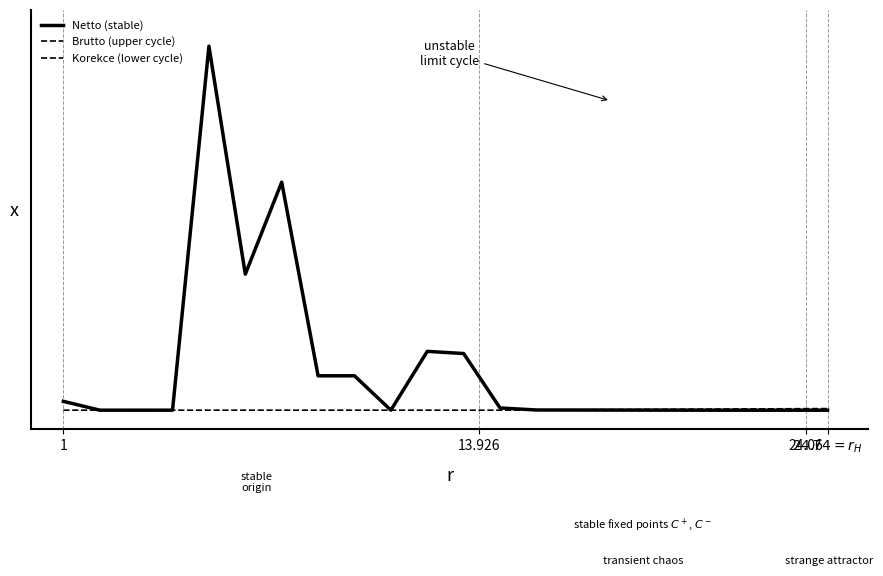

Reading left to right, list all the values displayed in this chart.

Netto (stable): 0.0	0.0	0.0	0.0	1.0	0.4	0.6	0.1	0.1	0.0	0.2	0.2	0.0	0.0	0.0	0.0
Brutto (upper cycle): 0.0	0.0	0.0	0.0	1.0	0.4	0.6	0.1	0.1	0.0	0.2	0.2	0.0	0.0	0.0	0.0
Korekce (lower cycle): 0.0	0.0	0.0	0.0	0.0	0.0	0.0	0.0	0.0	0.0	0.0	0.0	0.0	0.0	0.0	0.0